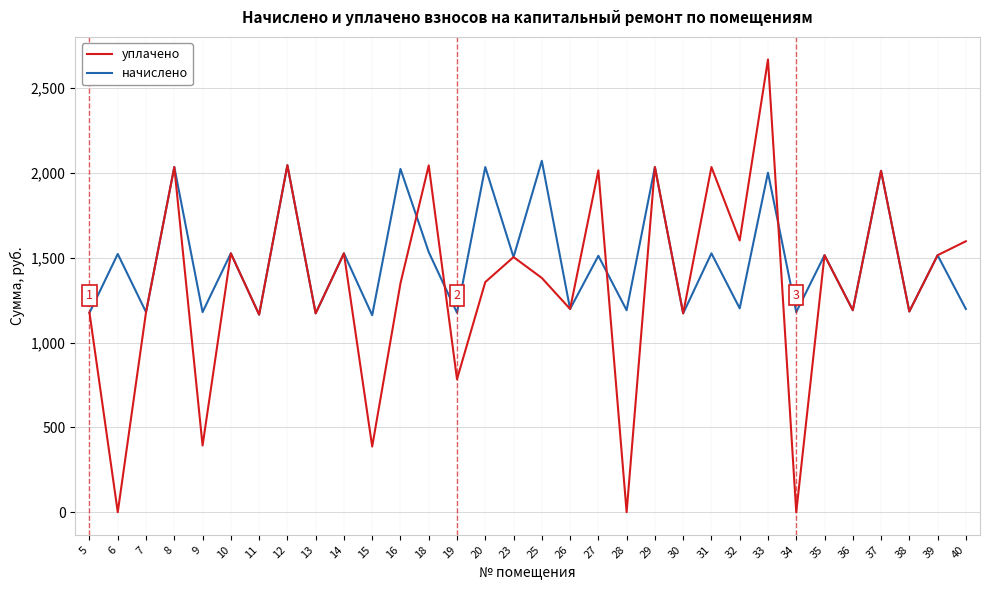

Is the value of начислено at 7 greater than the value of уплачено at 14?

No